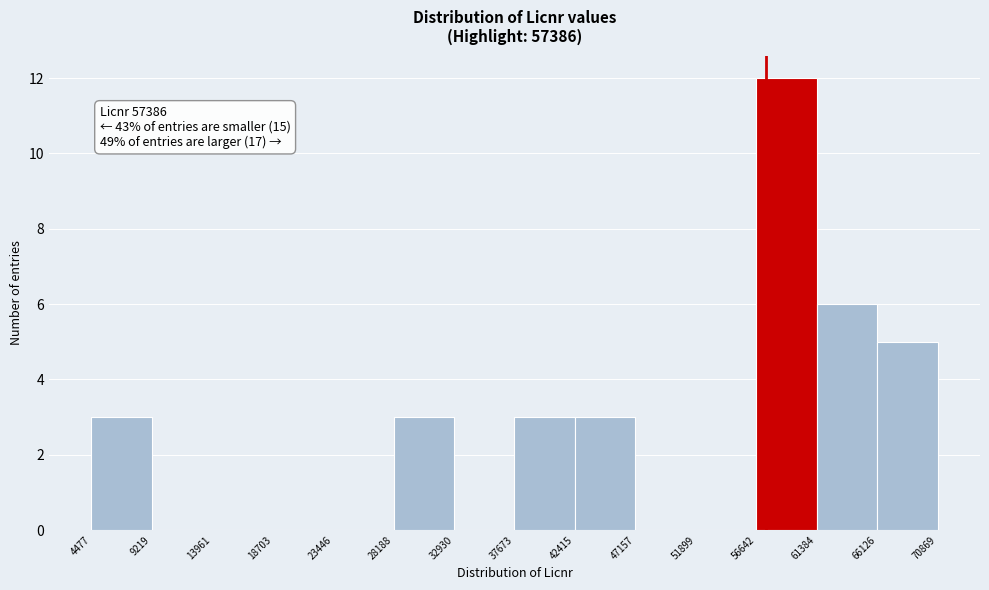

Which range on the x-axis has the tallest bar?

56642 to 61384